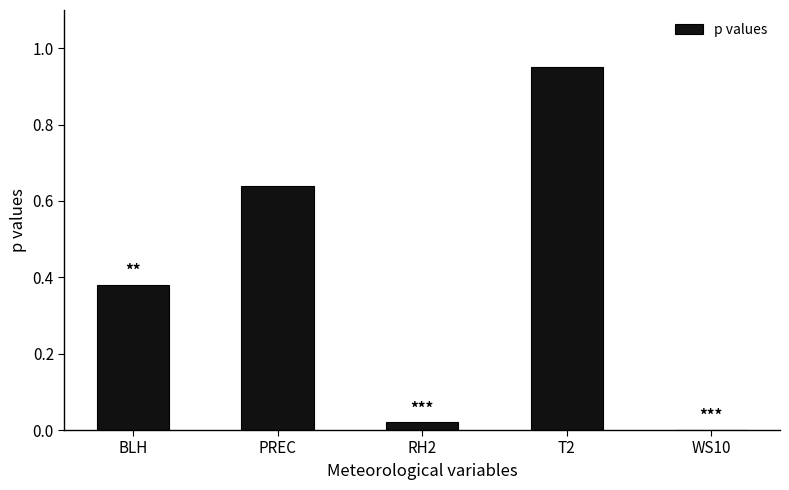

What is the sum of all values?

2.0